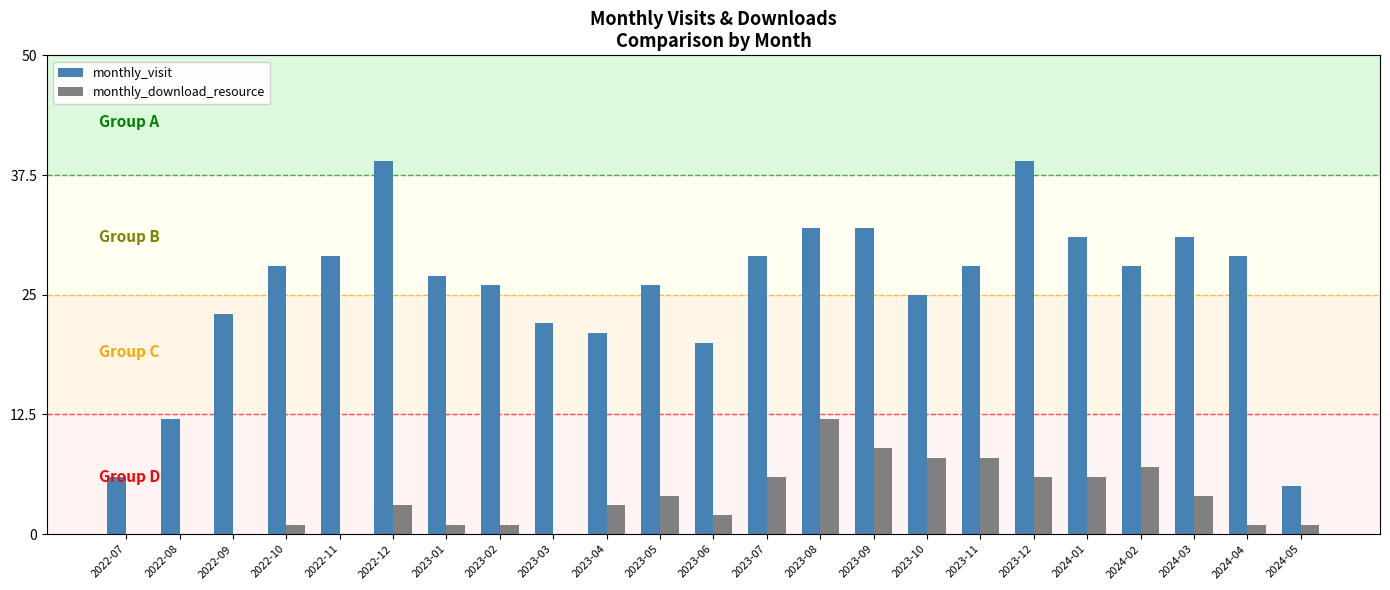

Is the value of monthly_visit at 2024-05 greater than the value of monthly_download_resource at 2023-12?

No